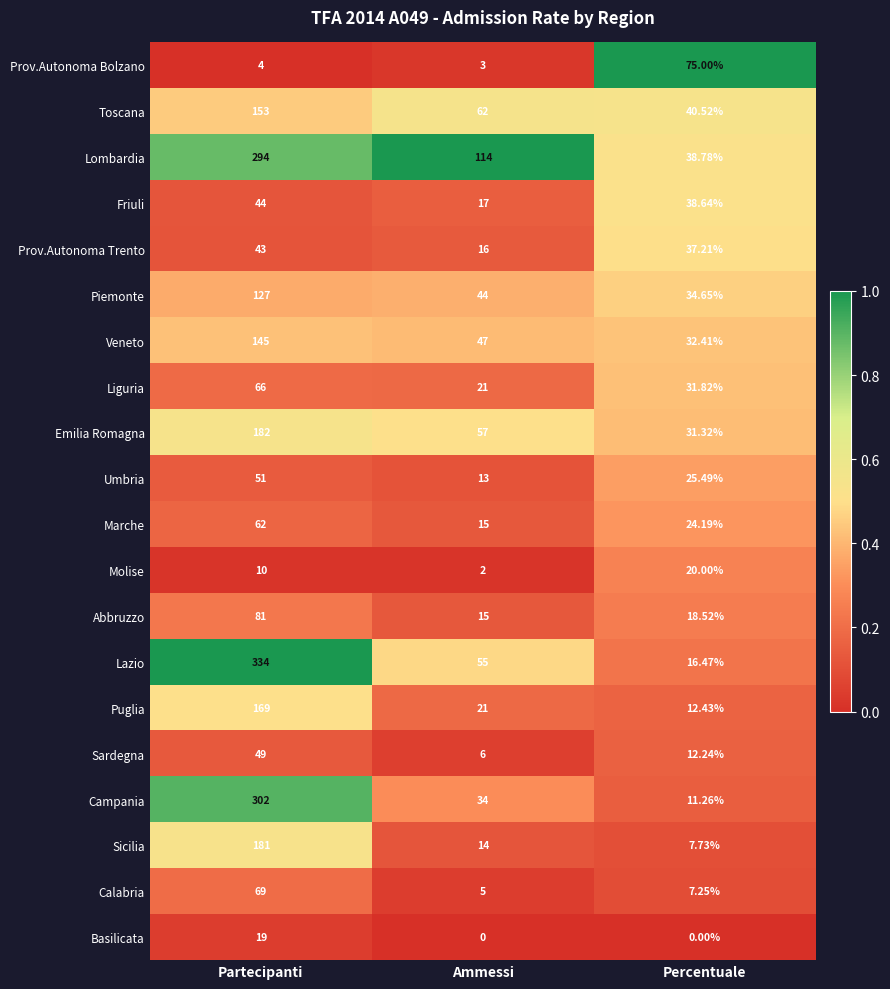

Where is Toscana nearest to the value 96?

Ammessi